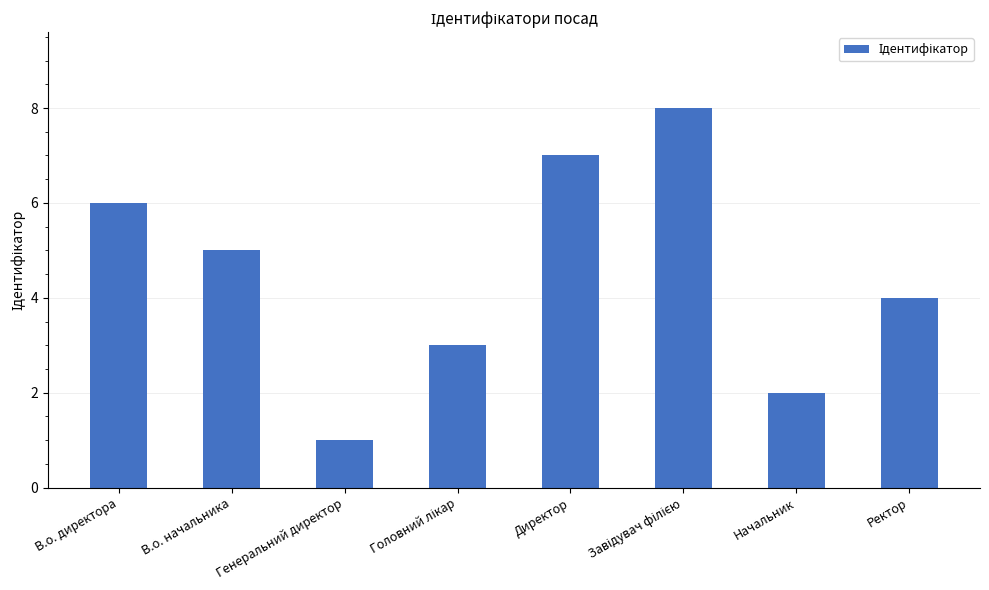

How many distinct data groups are displayed?

1